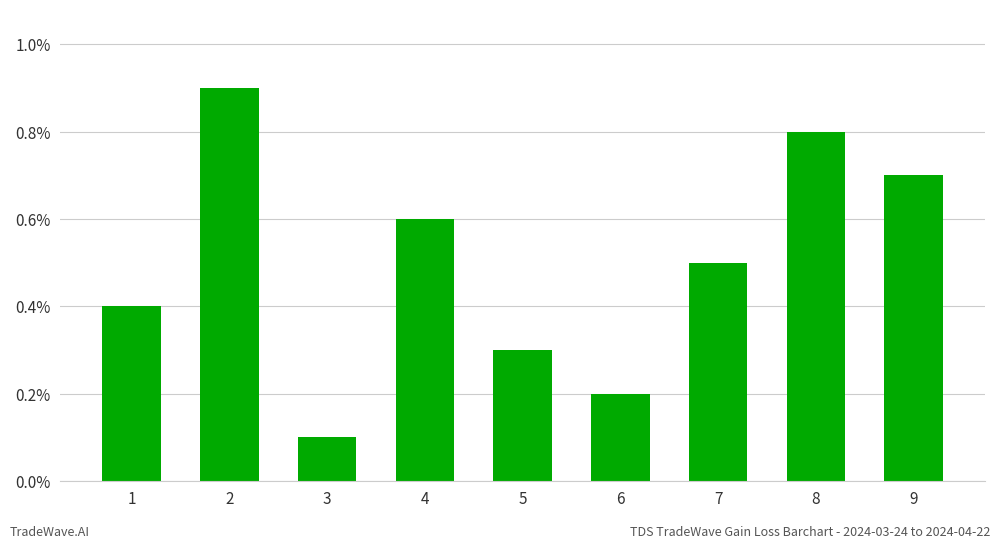

List the labels in order of value, smallest first.

3, 6, 5, 1, 7, 4, 9, 8, 2